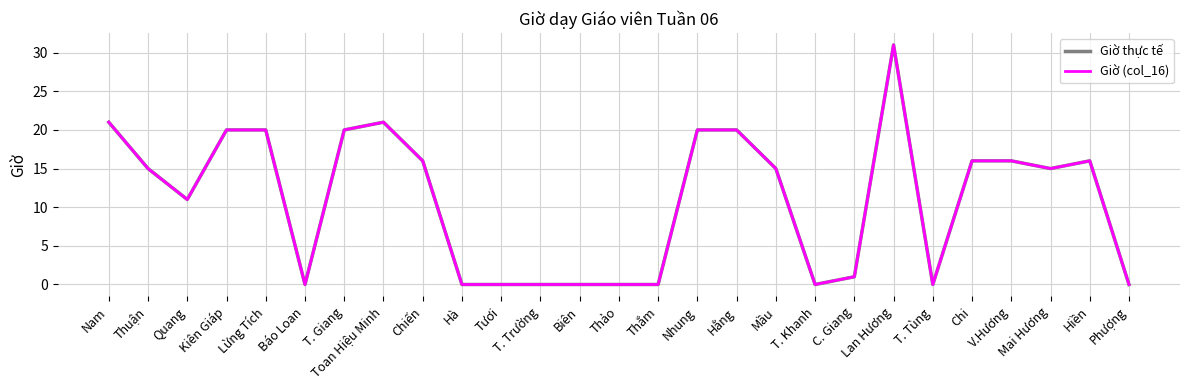

Does the chart have visible grid lines?

Yes